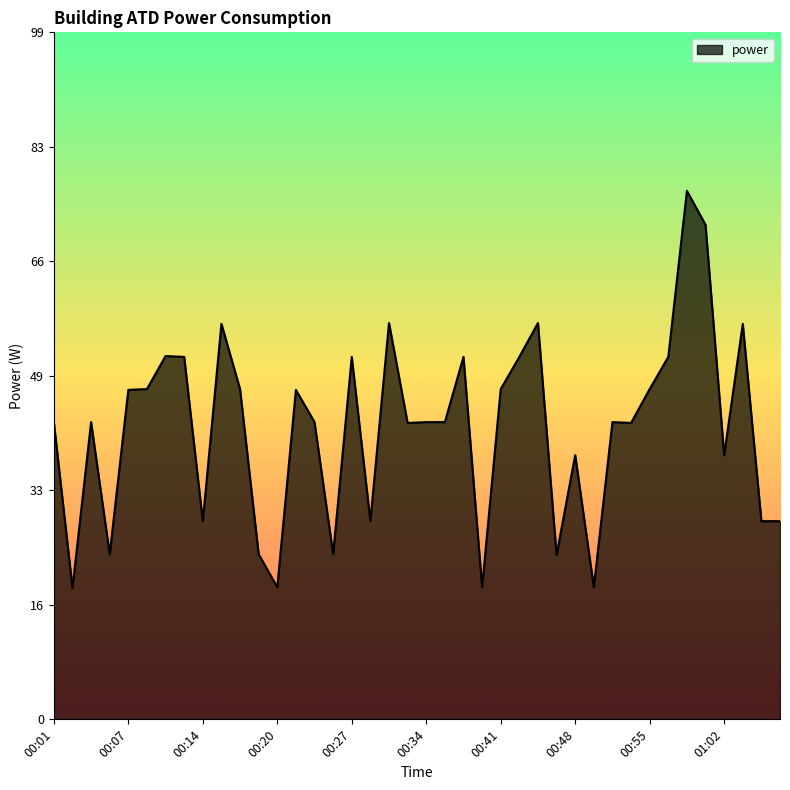

What is the difference between the maximum and minimum values?

57.8